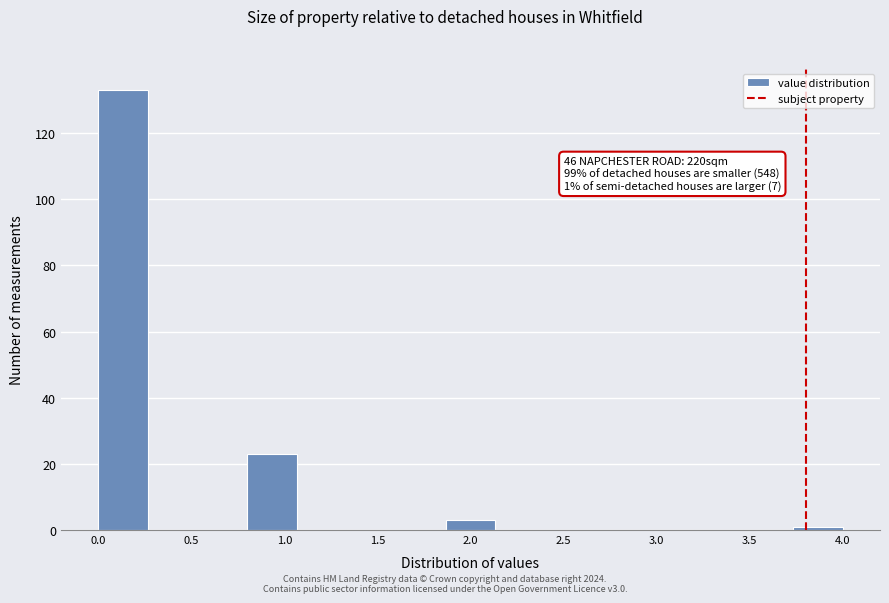

Over which range of the x-axis is the bar tallest?

0.00 to 0.25